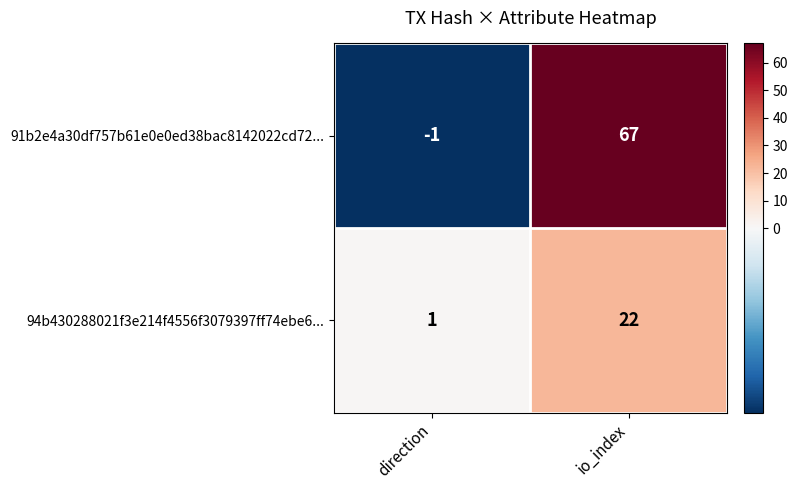

At how many categories does at least one series exceed 26?

1